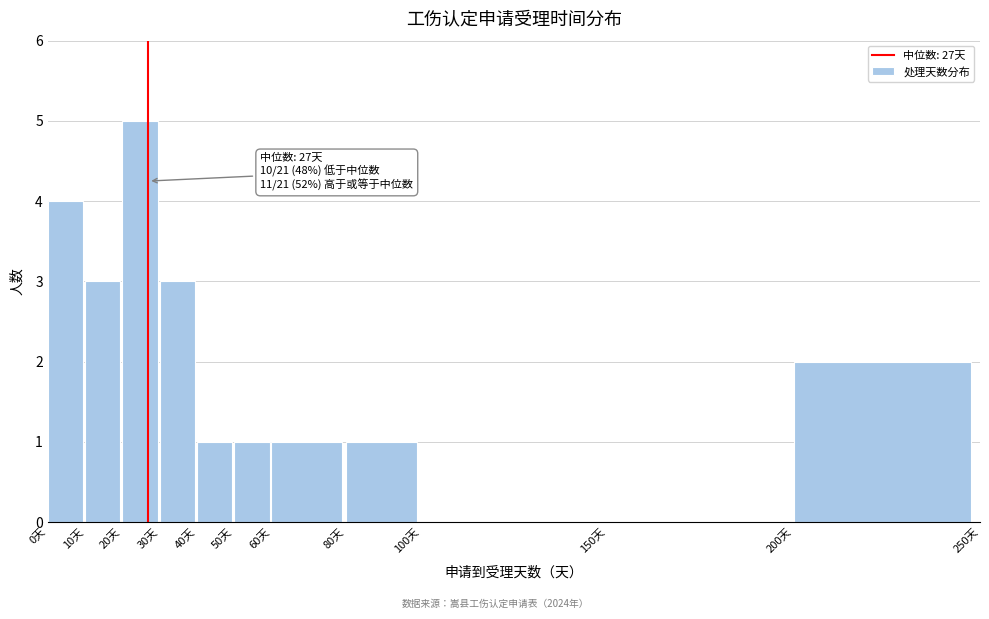

Over which range of the x-axis is the bar tallest?

20 to 30